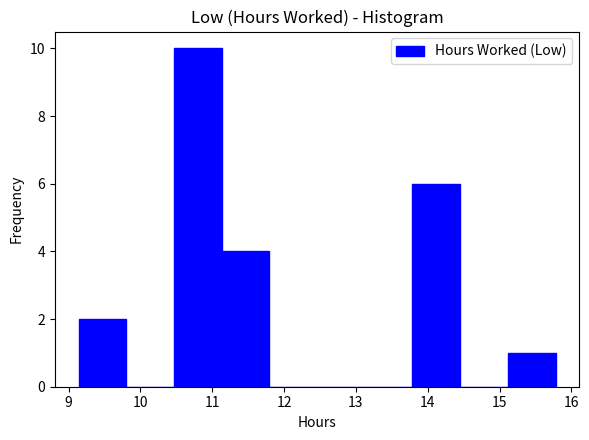

Over which range of the x-axis is the bar tallest?

10.5 to 11.1